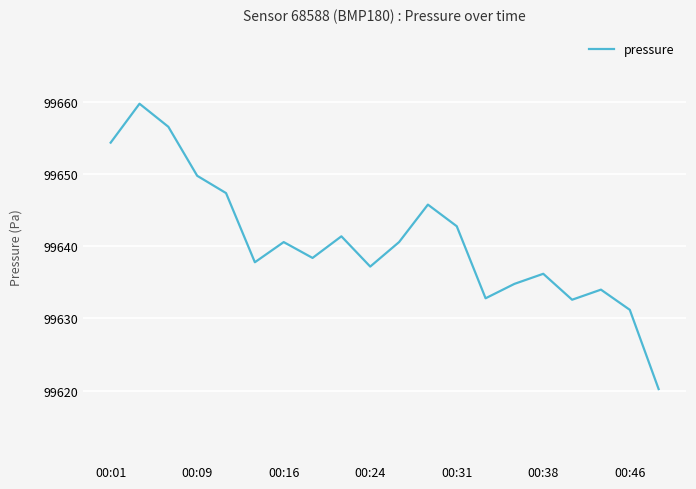

What is the difference between the maximum and minimum values?

39.6